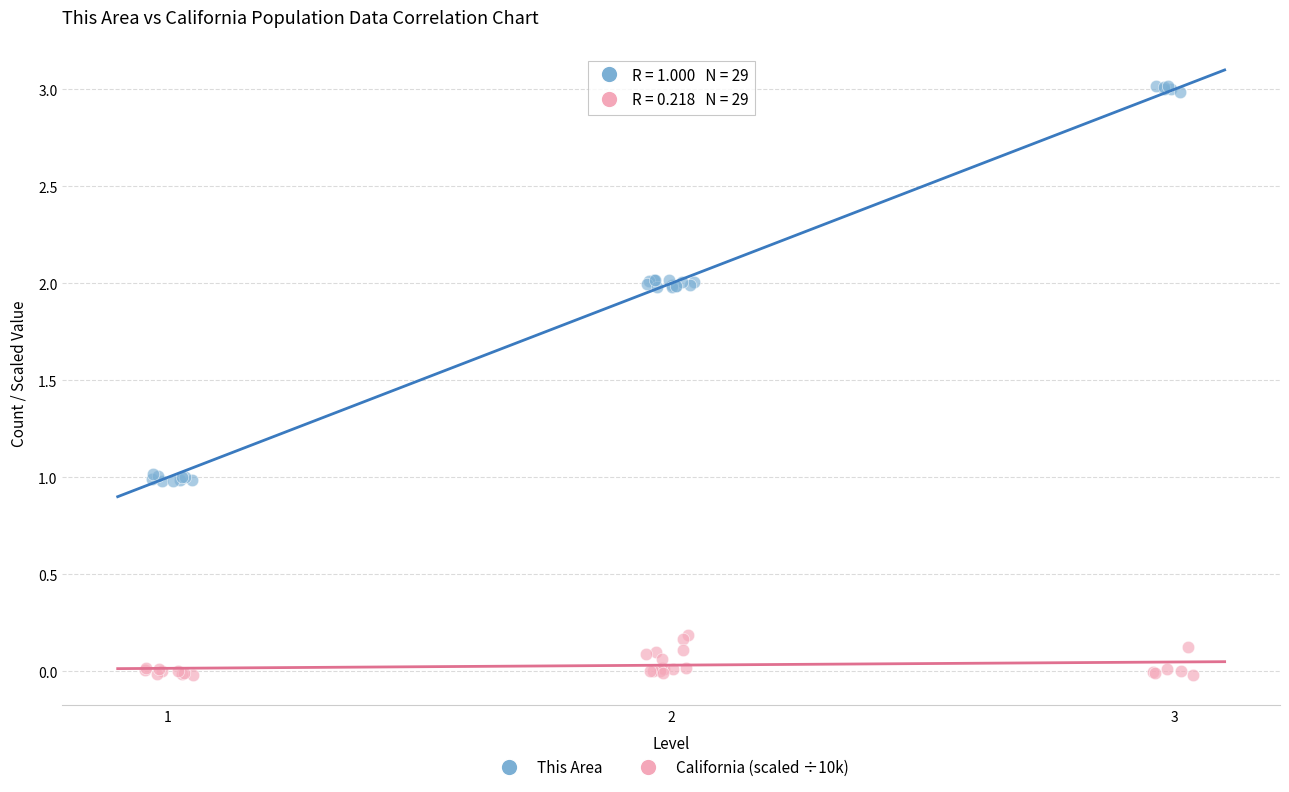

Which series reaches the minimum Y coordinate?

California (scaled ÷10k)